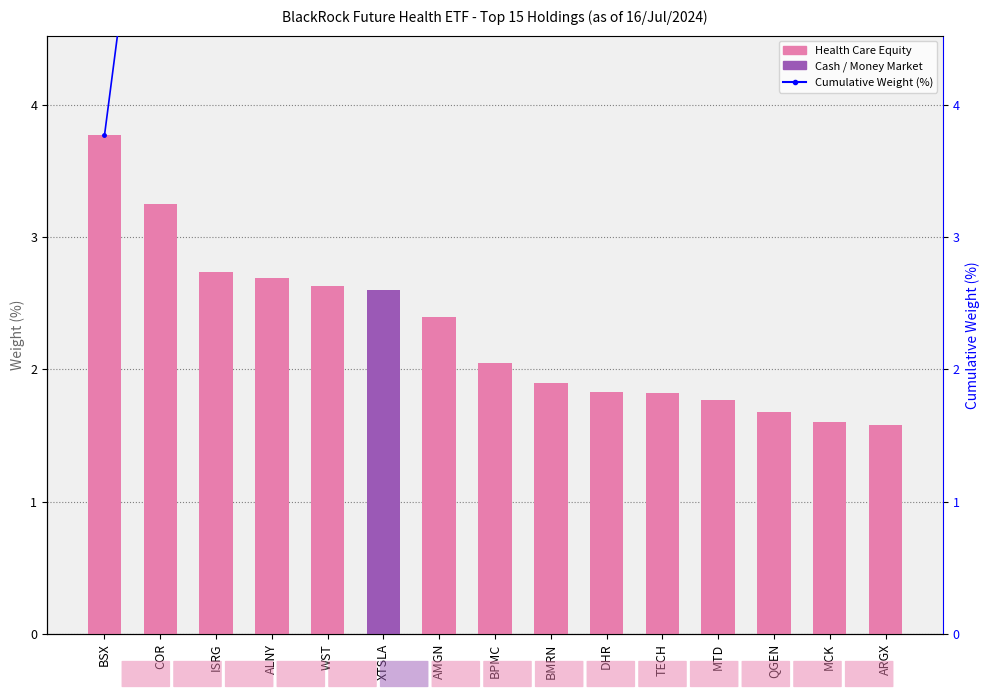

Reading left to right, what are all the values shown in this chart?

Weight (%): 3.8	3.2	2.7	2.7	2.6	2.6	2.4	2.0	1.9	1.8	1.8	1.8	1.7	1.6	1.6
Cumulative Weight: 3.8	7.0	9.8	12.4	15.1	17.7	20.1	22.1	24.0	25.9	27.7	29.4	31.1	32.7	34.3